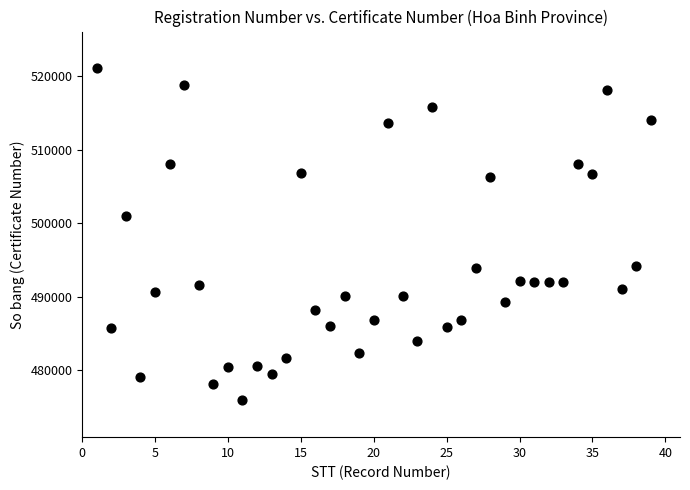

What is the range of Y values (max minus min)?

45168